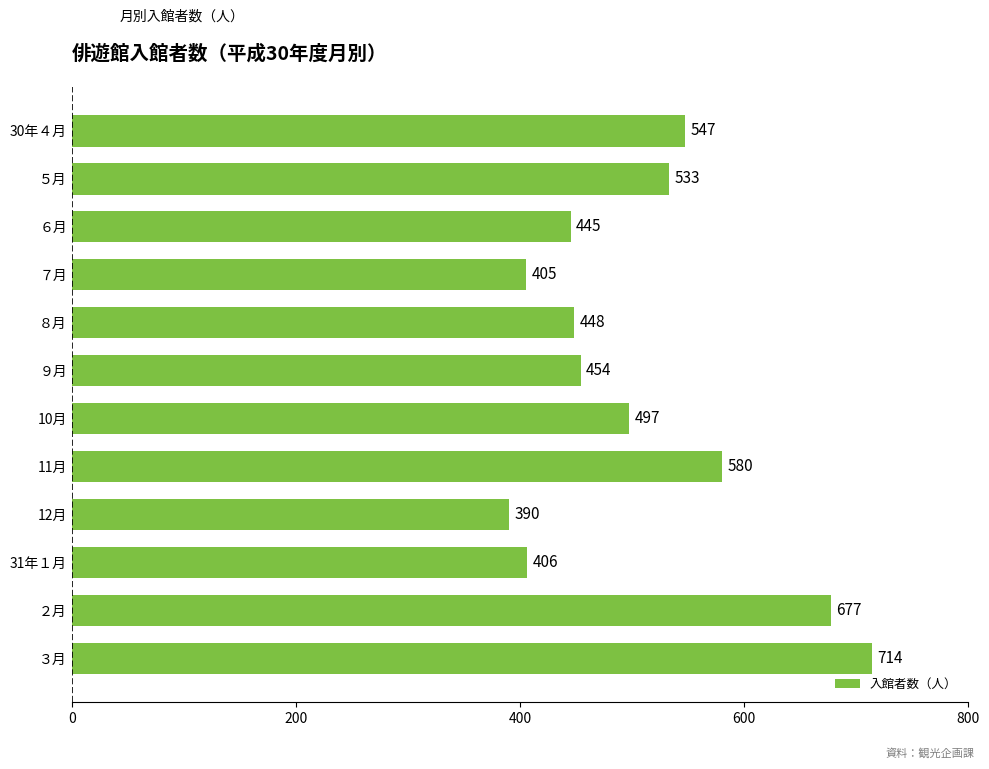

Reading top to bottom, transcribe all the data shown in this chart.

547	533	445	405	448	454	497	580	390	406	677	714